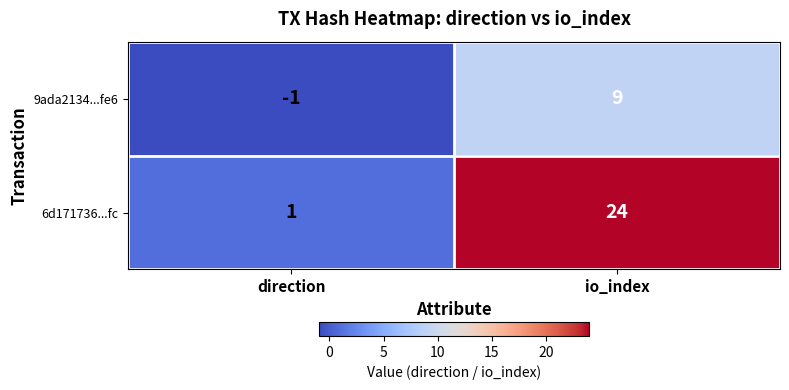

Reading left to right, what are all the values shown in this chart?

9ada2134...fe6: -1	9
6d171736...fc: 1	24